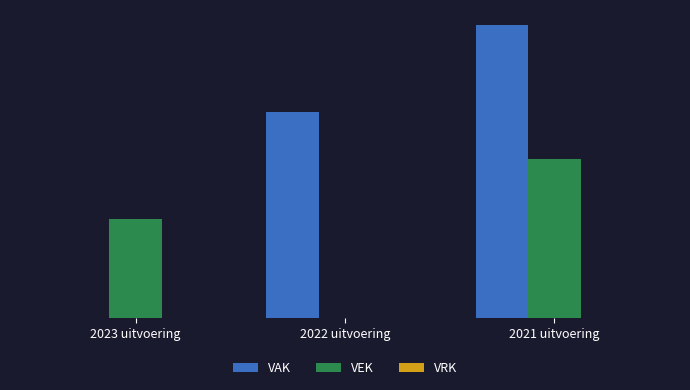

Which category has the highest value across all series?

2021 uitvoering